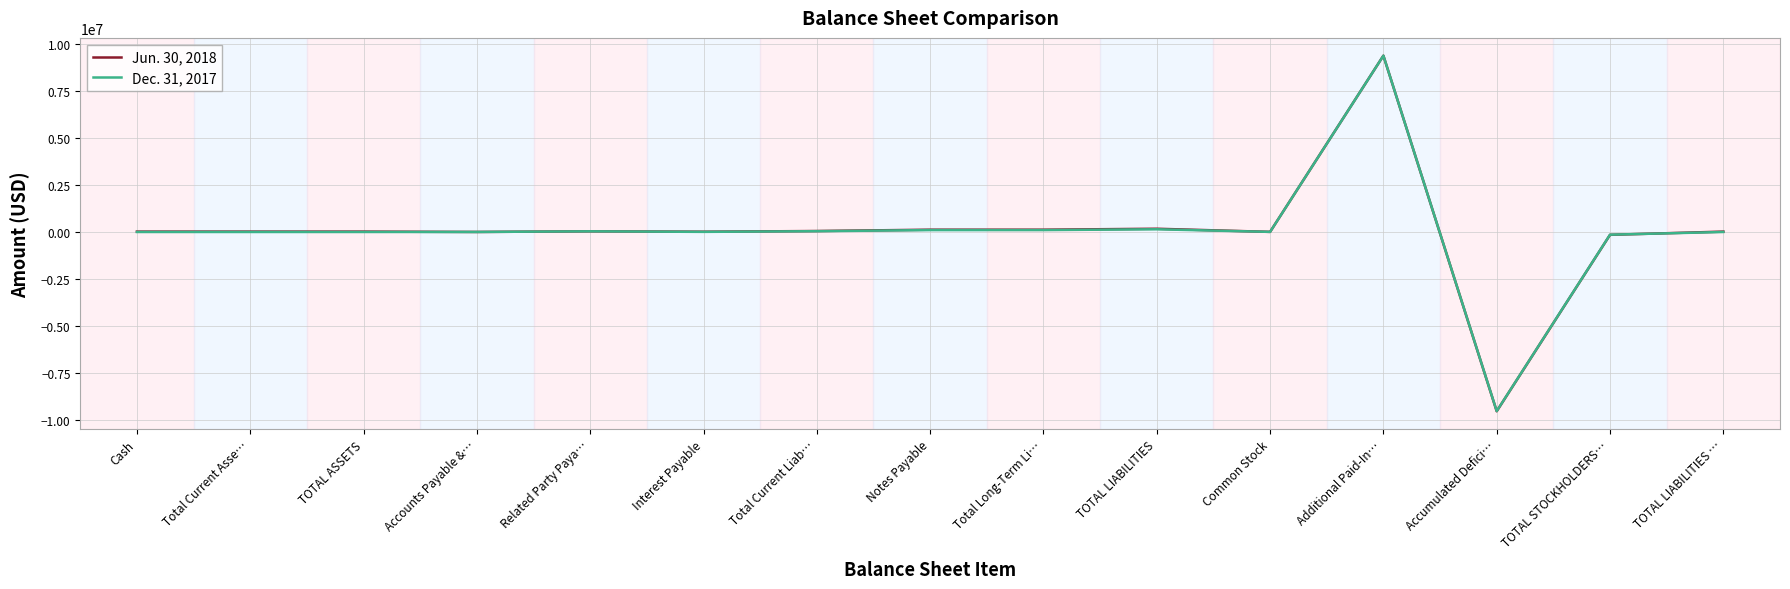

What is the average value of the Jun. 30, 2018 series?

19474